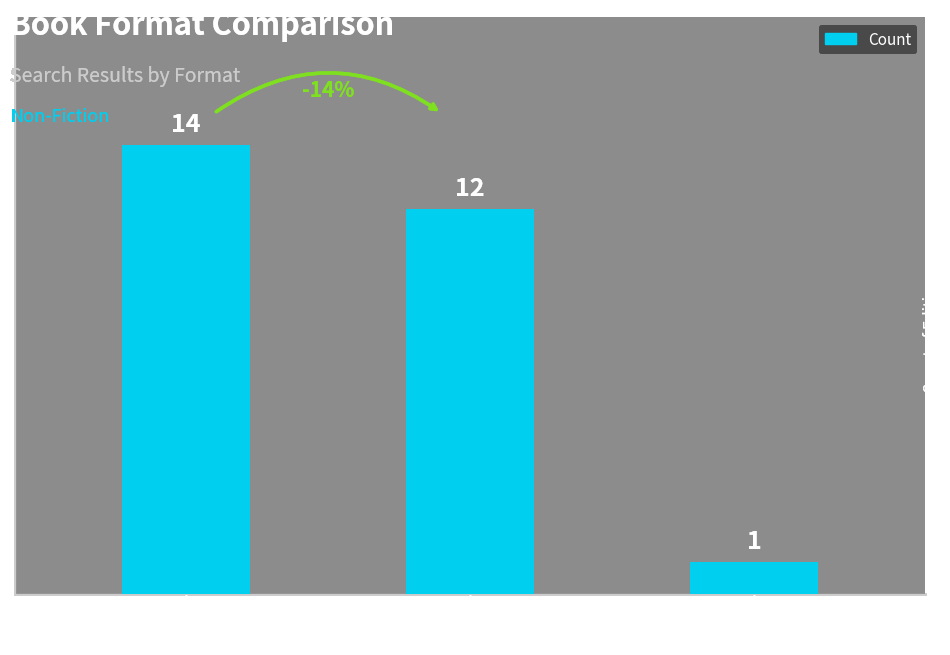

True or false: the data shows 12 at eBook.

True